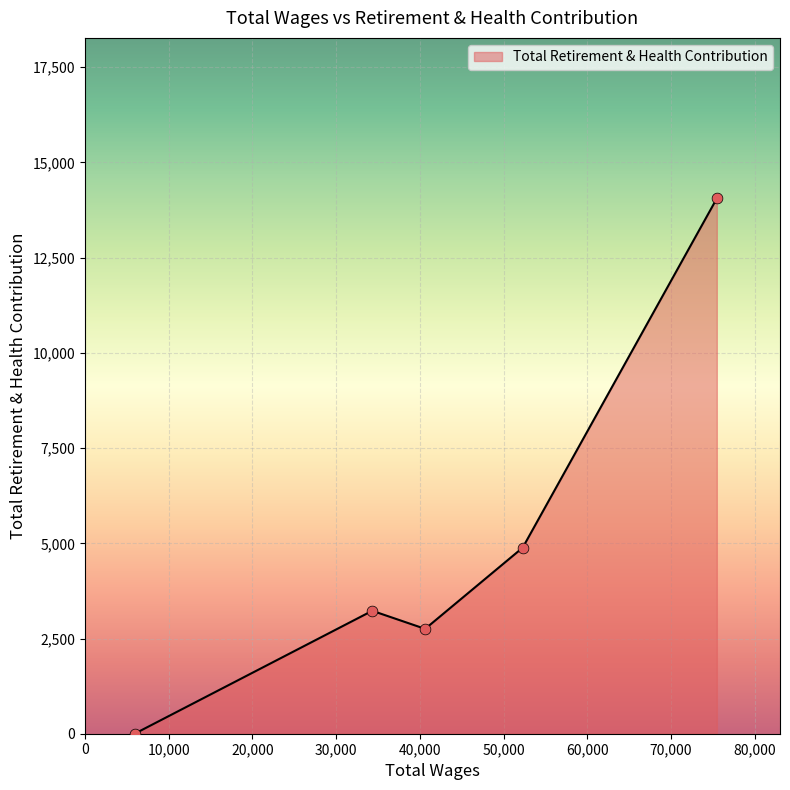

What is the difference between the second highest and second lowest values?

2133